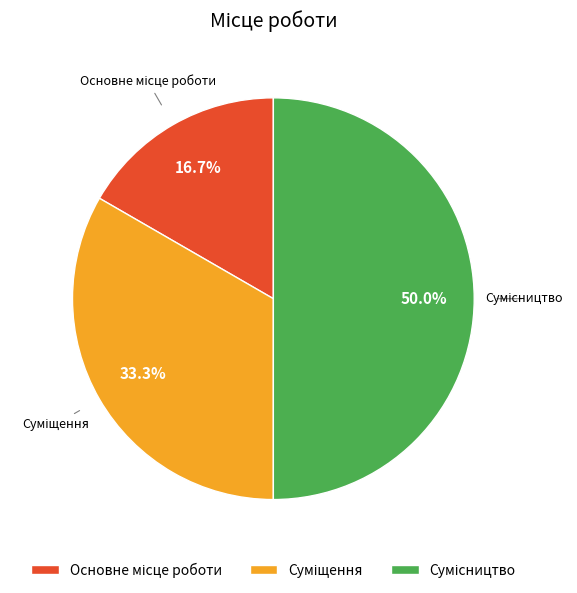

How many segments does this pie chart have?

3